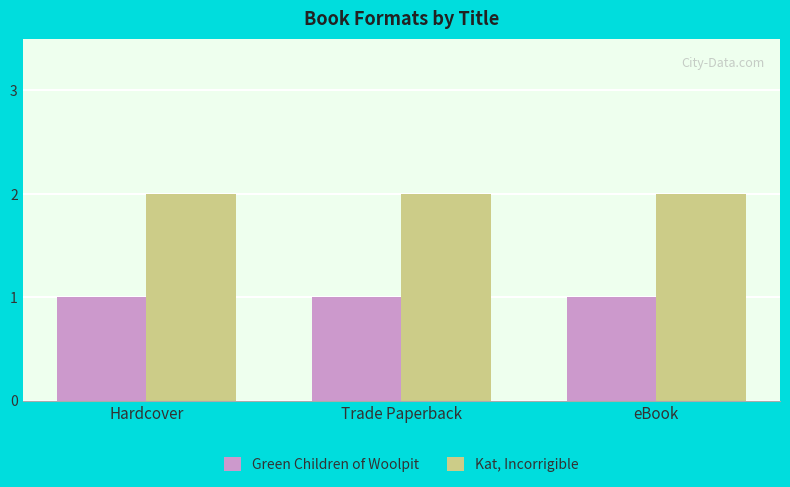

What is the maximum value for Kat, Incorrigible?

2